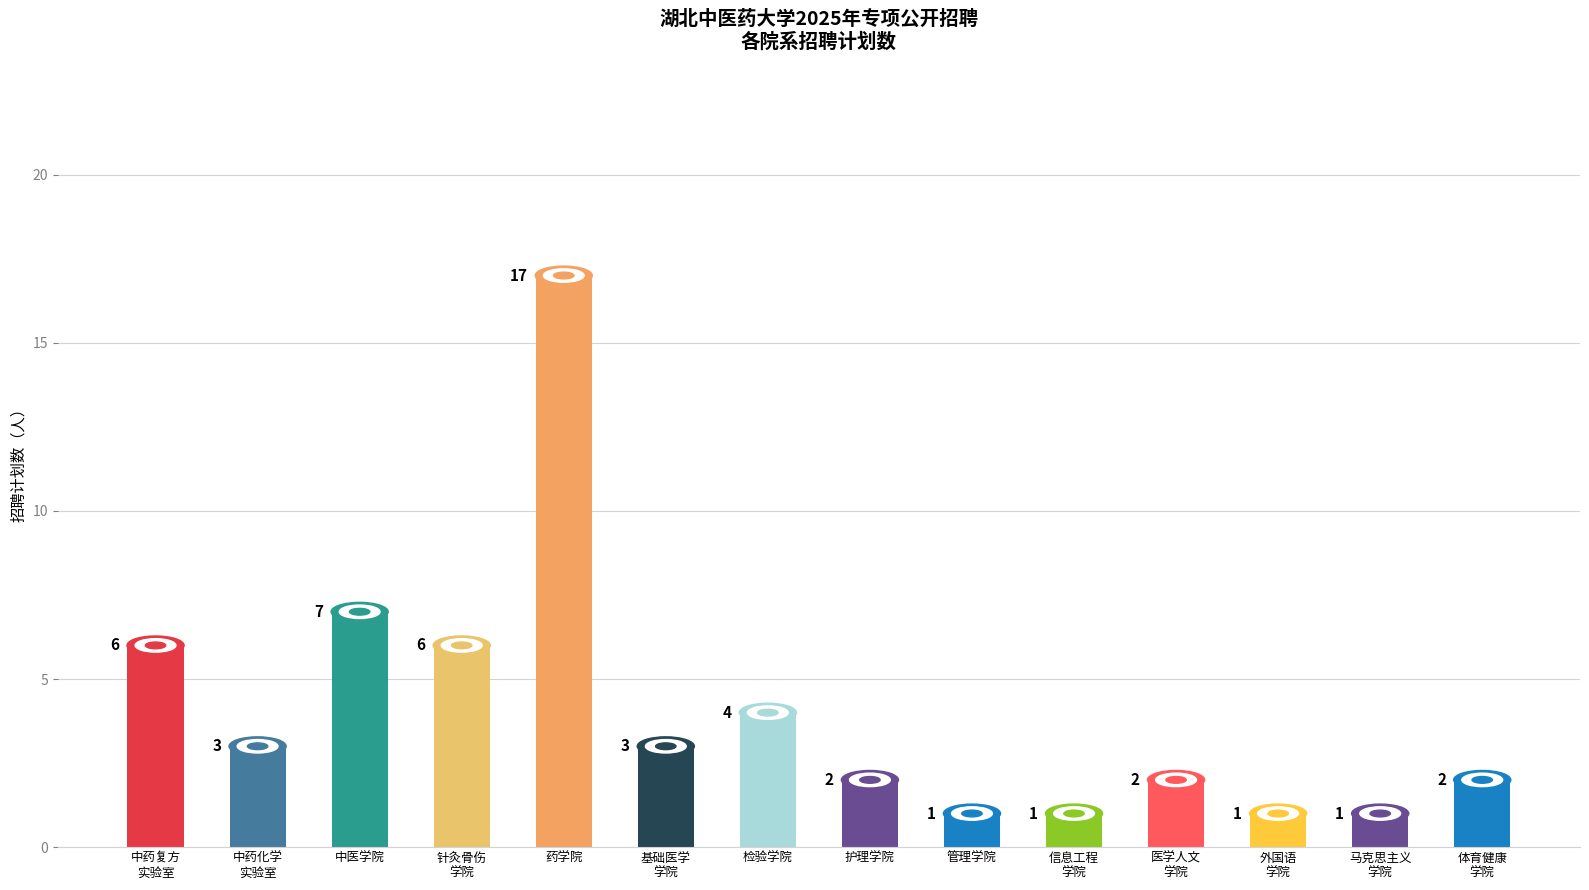

True or false: the data shows 2 at 护理学院.

True